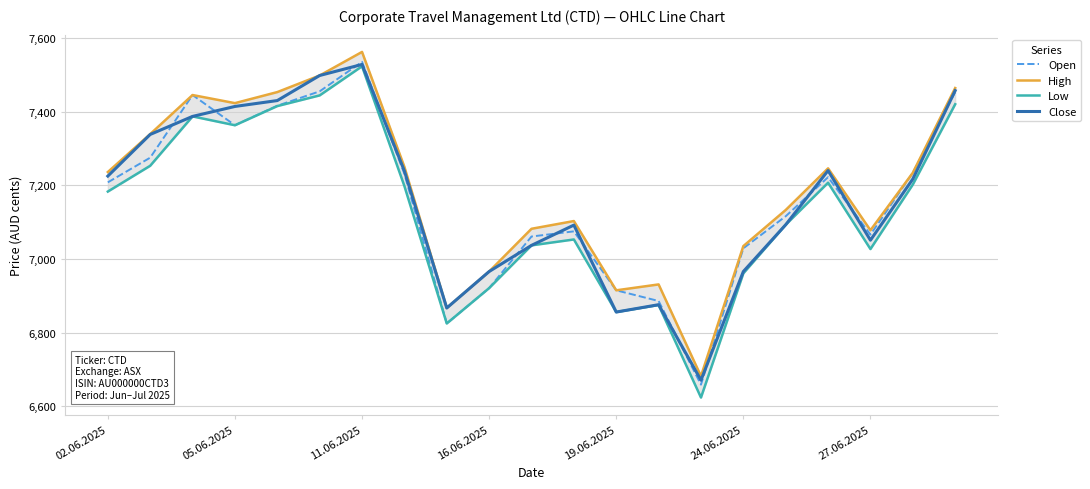

At 14, list the series in order from largest to smallest.

High, Close, Open, Low